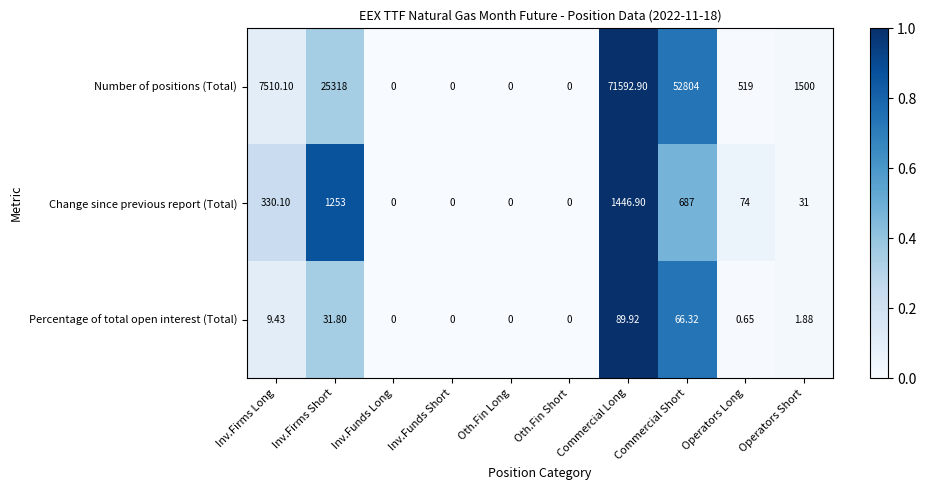

Which series has the largest total across all categories?

Number of positions (Total)